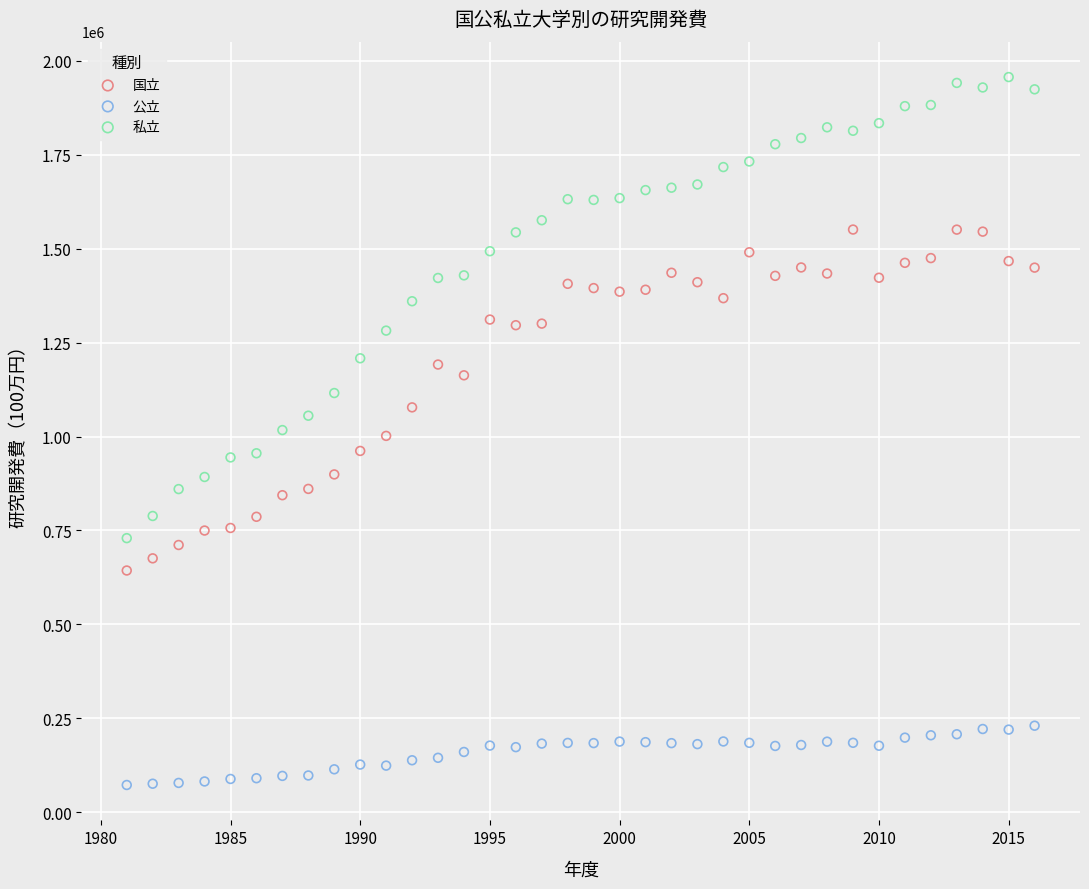

Which series has the widest spread of Y values?

私立